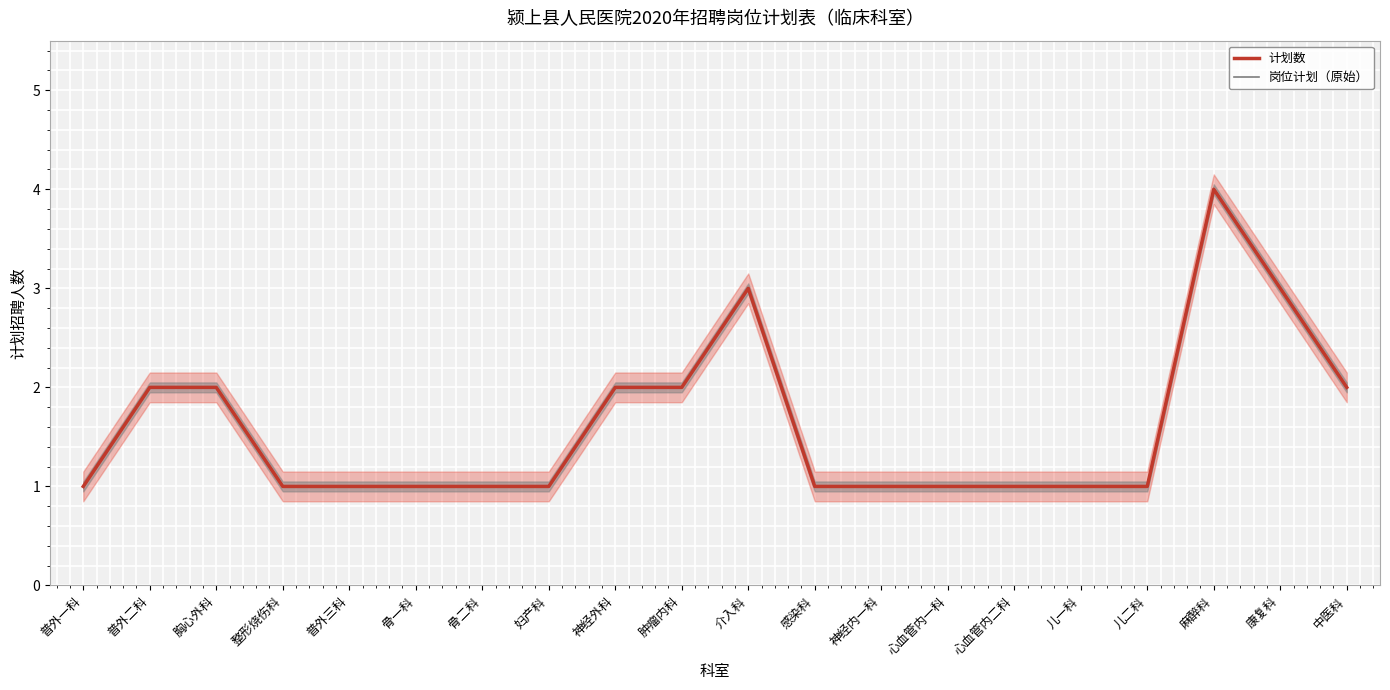

Reading right to left, extract all data points from this chart.

计划数: 中医科=2	康复科=3	麻醉科=4	儿二科=1	儿一科=1	心血管内二科=1	心血管内一科=1	神经内一科=1	感染科=1	介入科=3	肿瘤内科=2	神经外科=2	妇产科=1	骨二科=1	骨一科=1	普外三科=1	整形烧伤科=1	胸心外科=2	普外二科=2	普外一科=1
岗位计划（原始）: 中医科=2	康复科=3	麻醉科=4	儿二科=1	儿一科=1	心血管内二科=1	心血管内一科=1	神经内一科=1	感染科=1	介入科=3	肿瘤内科=2	神经外科=2	妇产科=1	骨二科=1	骨一科=1	普外三科=1	整形烧伤科=1	胸心外科=2	普外二科=2	普外一科=1